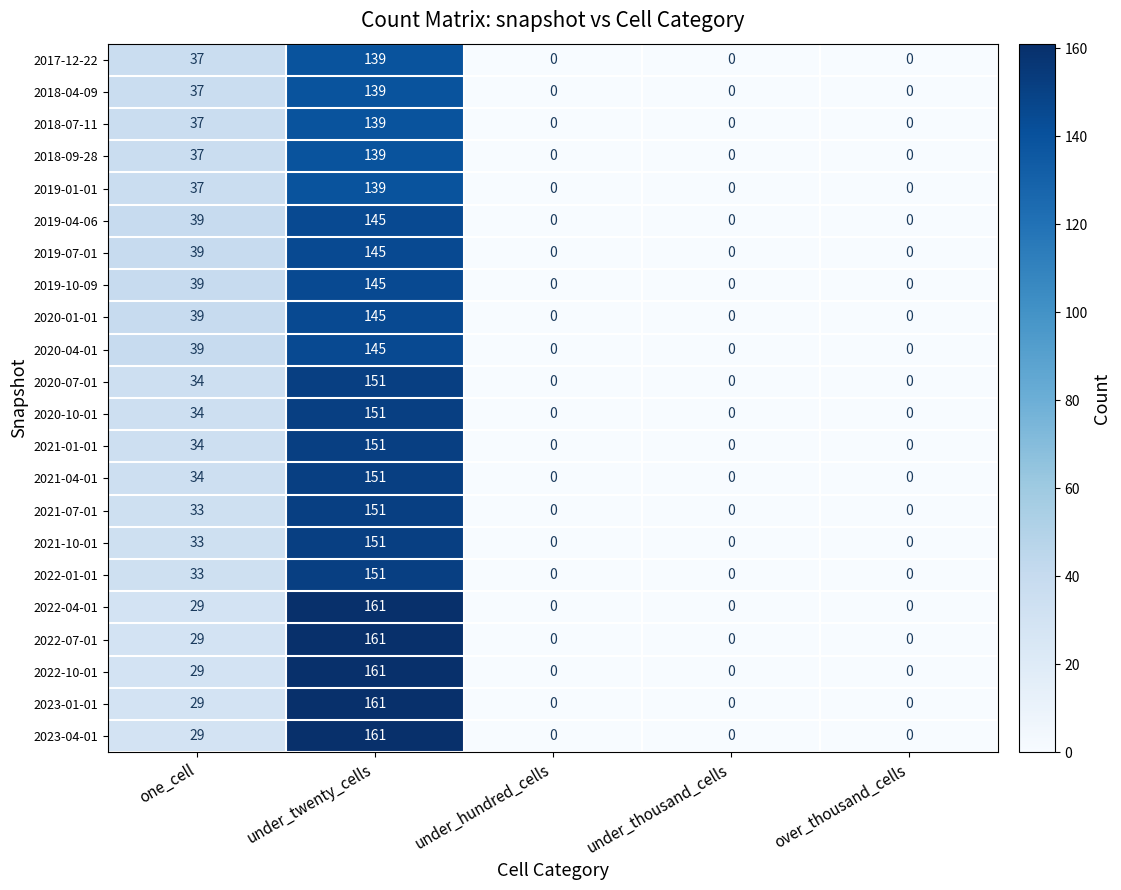

At how many categories does at least one series exceed 51?

1